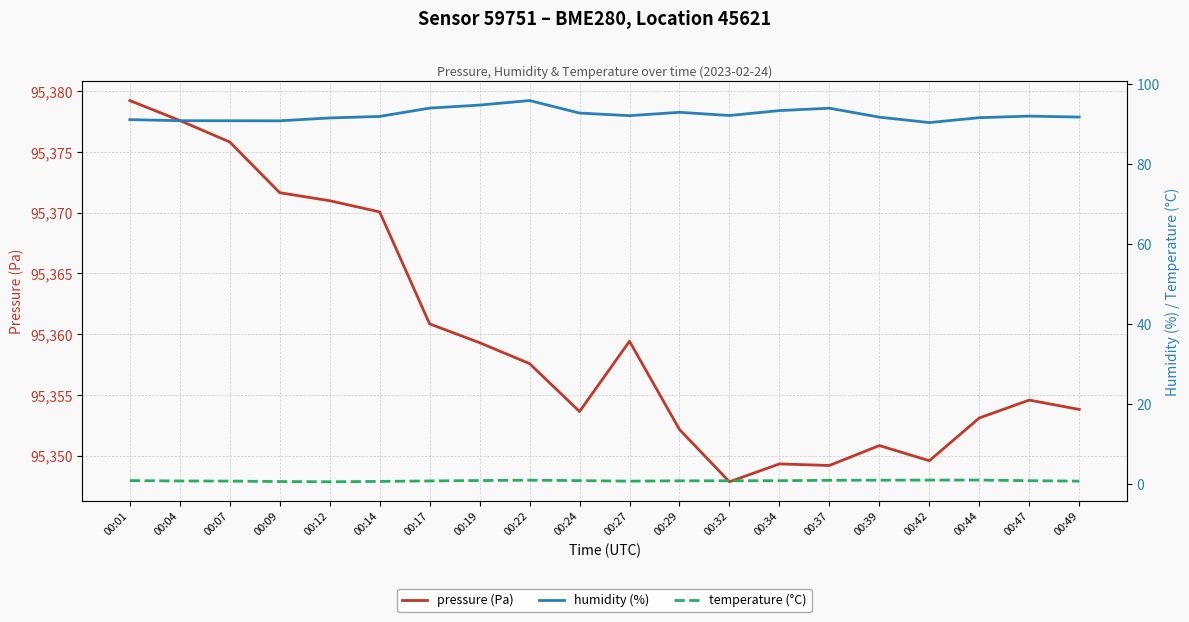

Does the chart have visible grid lines?

Yes